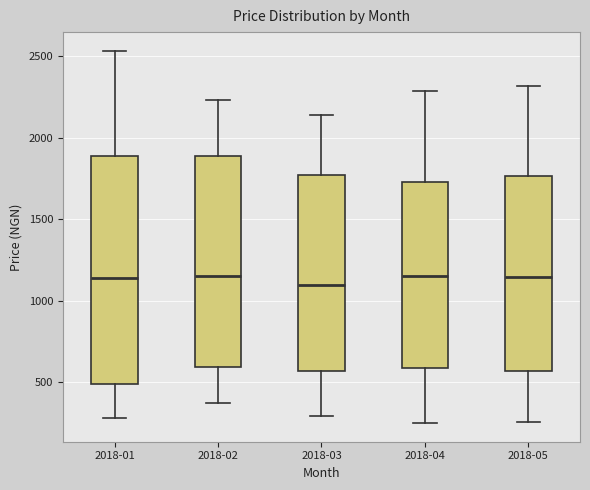

Where does the median line of the box for 2018-02 sit on the y-axis? The values are not printed on the chart, so give them approximately, as read against the axis.

1150